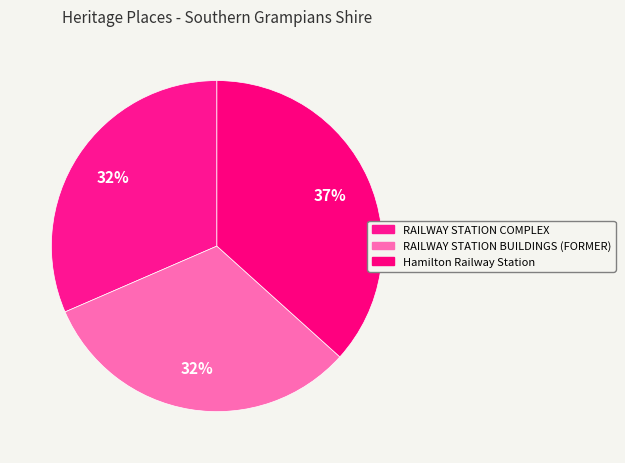

To the nearest percent, what is the difference between the Hamilton Railway Station and RAILWAY STATION COMPLEX slice percentages?

5%